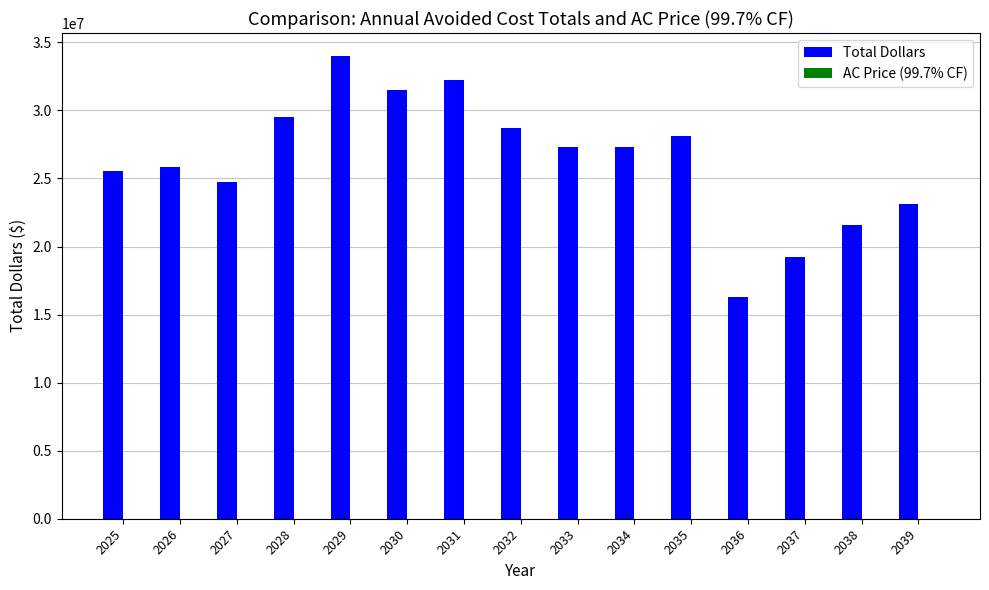

What is the greatest value displayed?

33984657.9